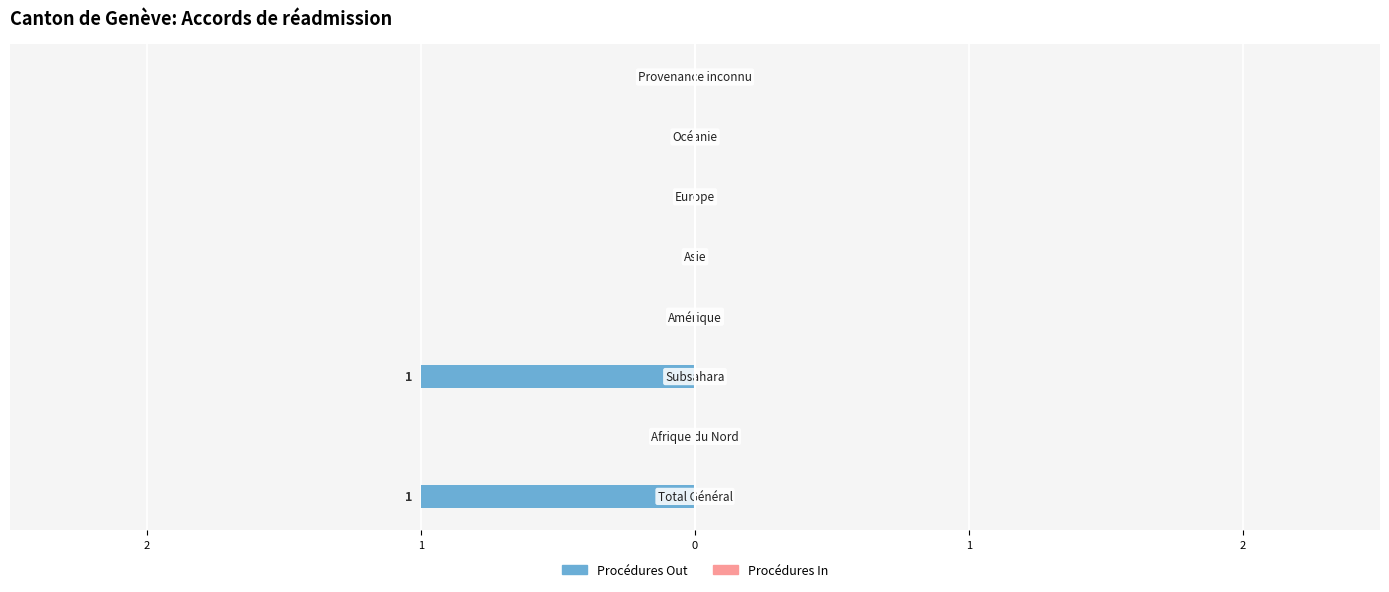

What is the difference between the maximum and second lowest values in the Procédures Out series?

1